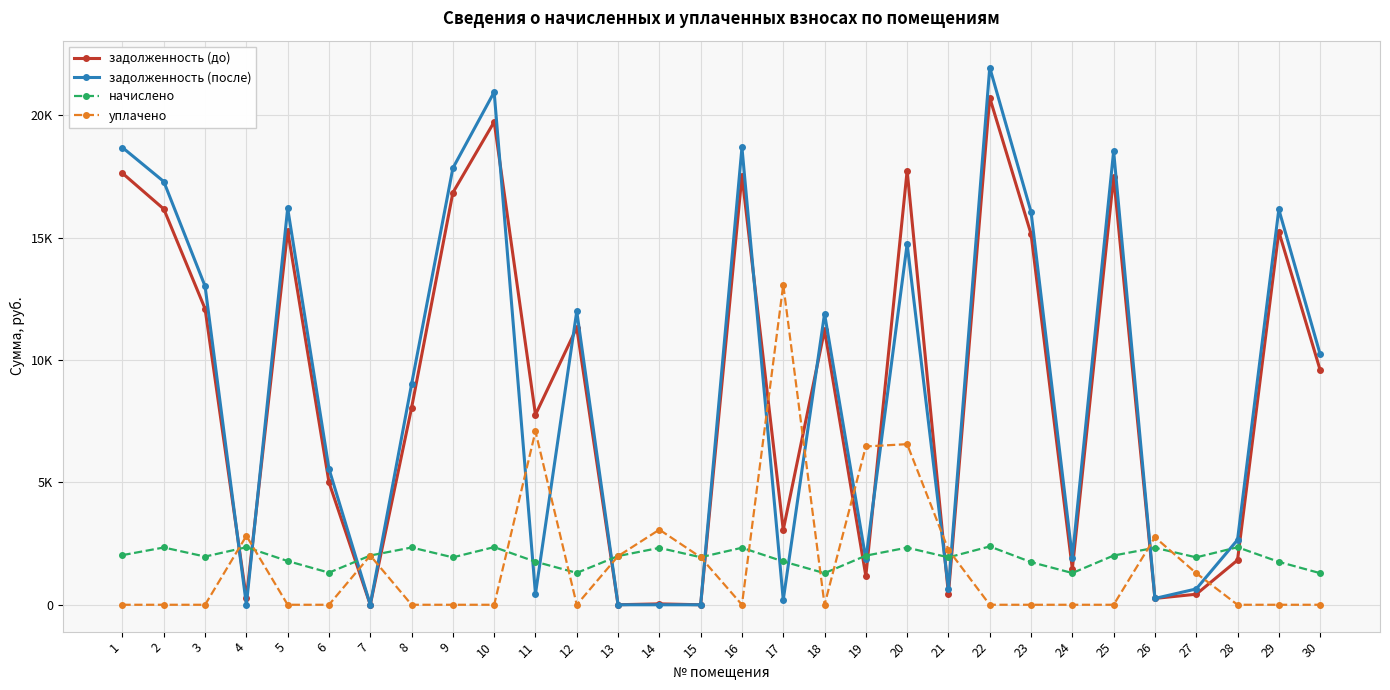

Is this an area chart (filled region under the line)?

No